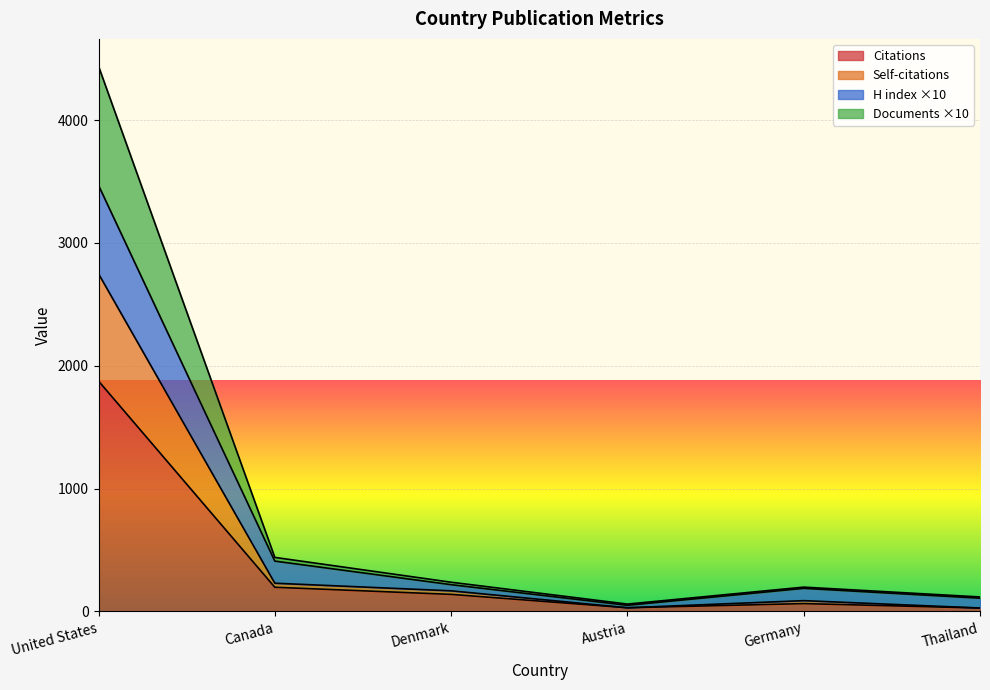

True or false: H index has a value of 70 at Germany.

False